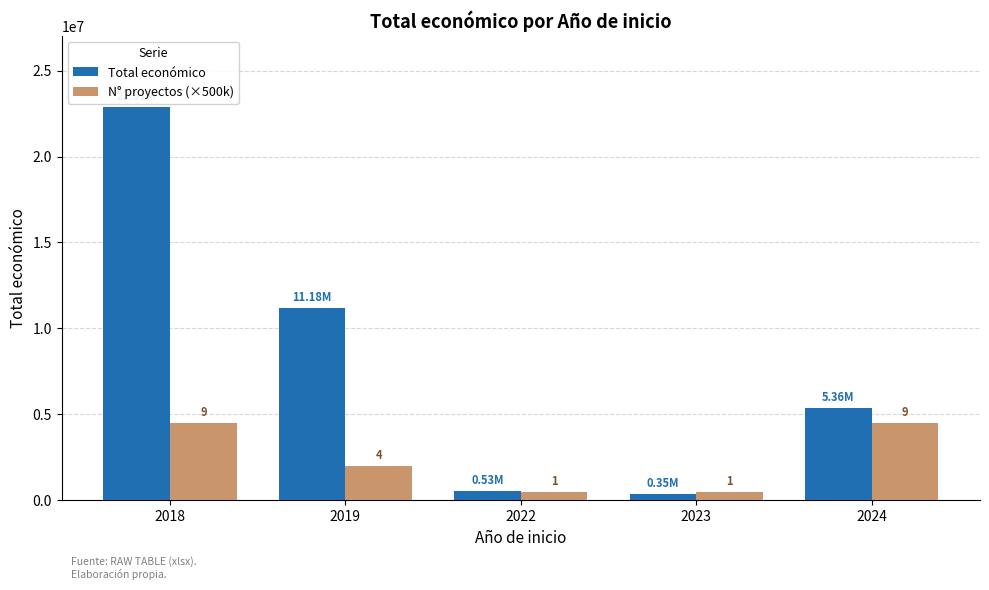

True or false: Total económico has a value of 22910031 at 2018.

True